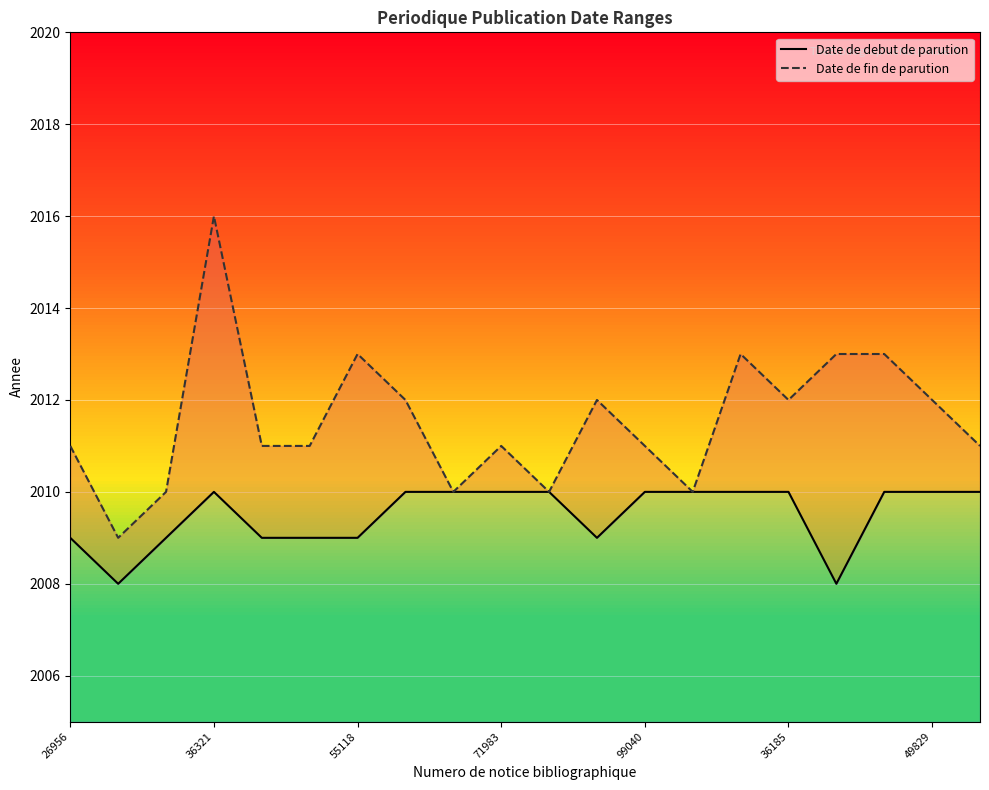

Read the Date de fin de parution value at 55118.

2013